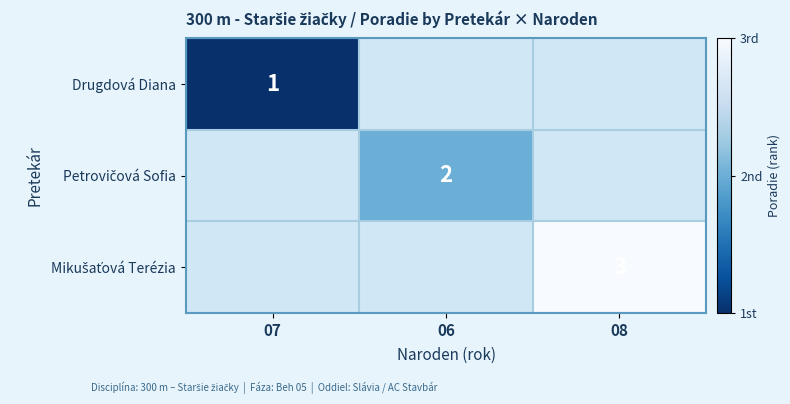

Is it true that Drugdová Diana equals 2 at 07?

False